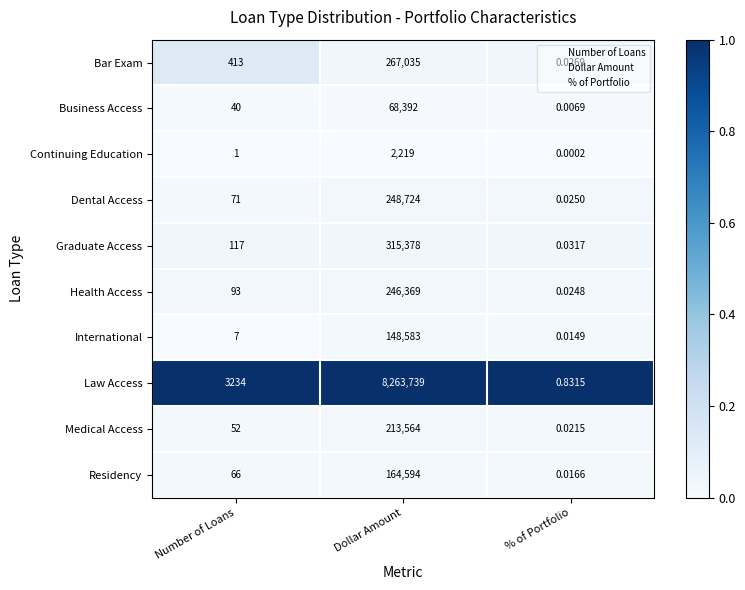

Between Number of Loans and % of Portfolio, which series saw the biggest shift?

Law Access